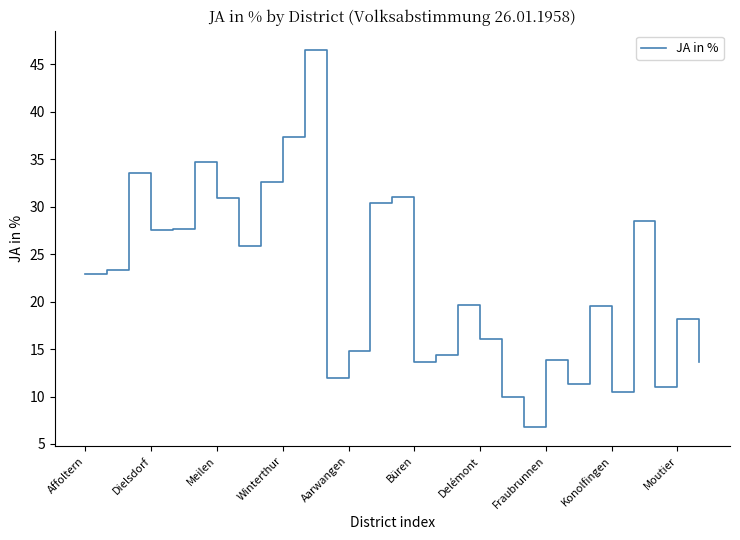

What is the smallest value displayed?

6.8